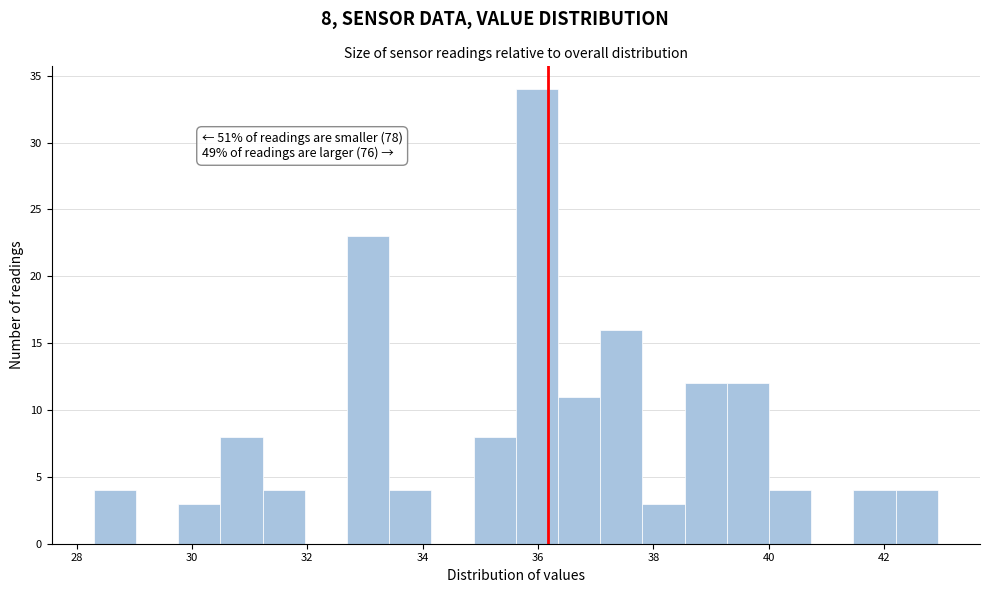

Around what value on the x-axis is the tallest bar? Give the approximate position of its centre, as read against the axis.

36.0